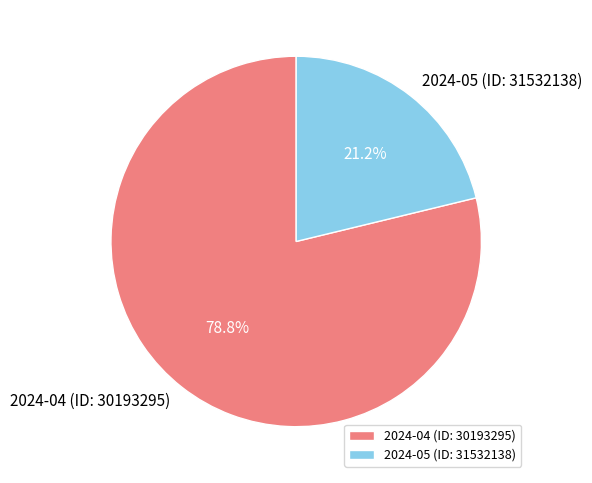

To the nearest percent, what is the combined percentage of 2024-05 (ID: 31532138) and 2024-04 (ID: 30193295)?

100%